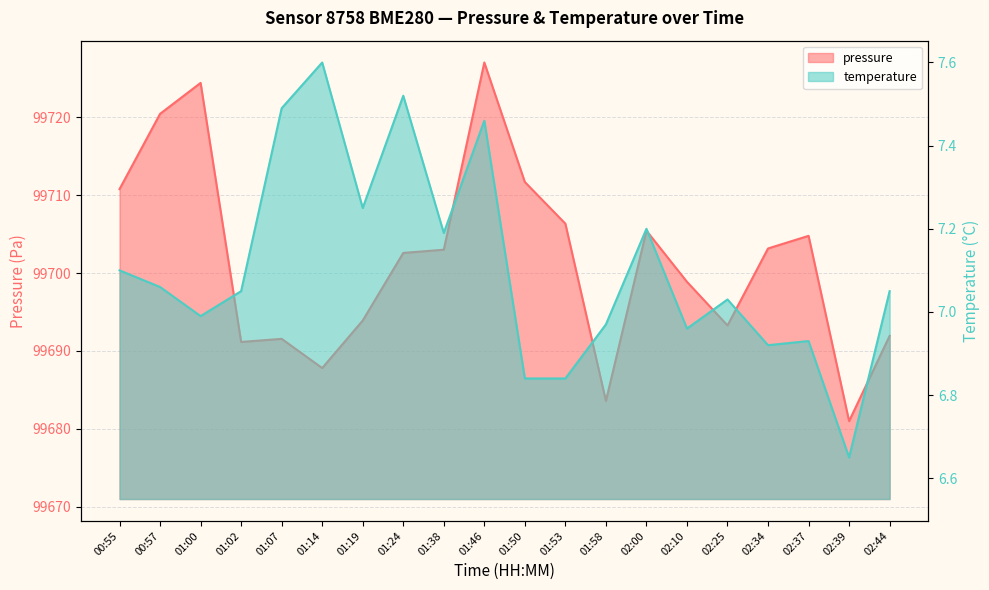

Between 02:25 and 00:55, which is larger?

00:55